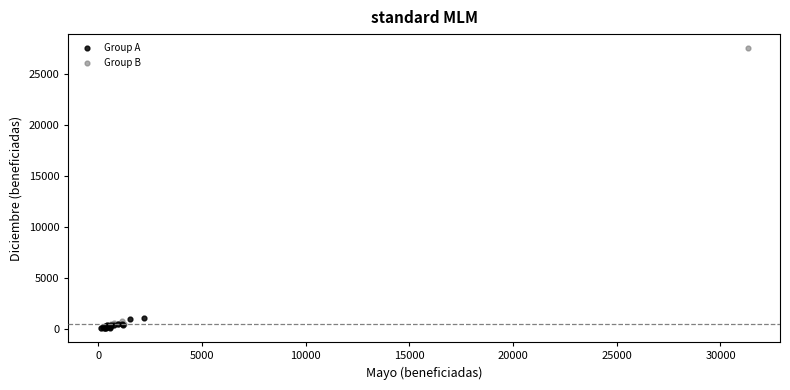

What are all the series names shown in the legend?

Group A, Group B